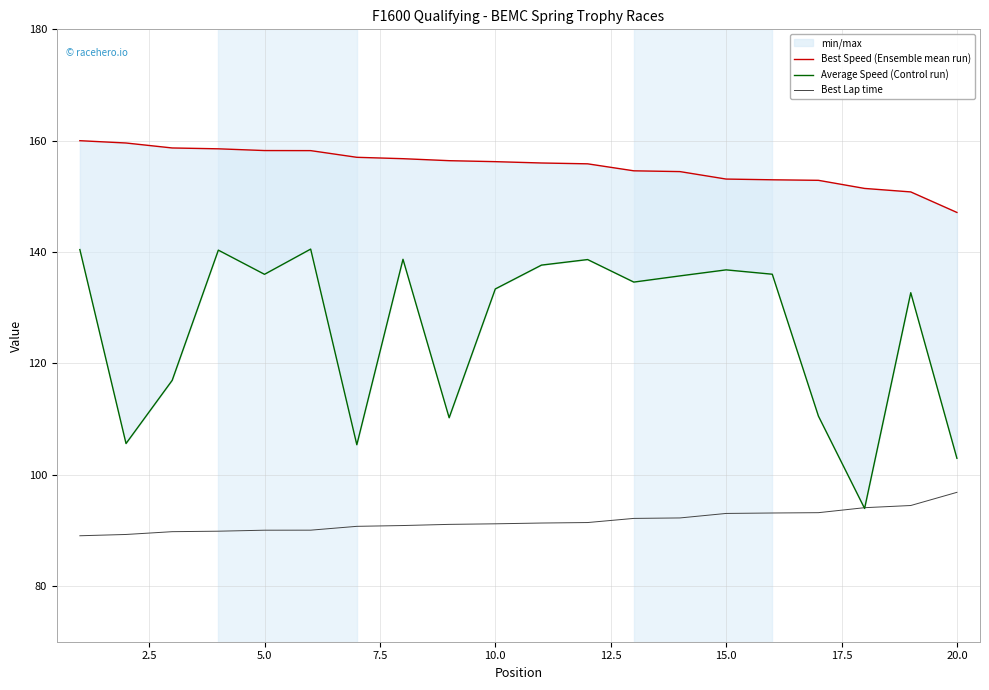

What is the maximum value for Best Lap time?

96.8